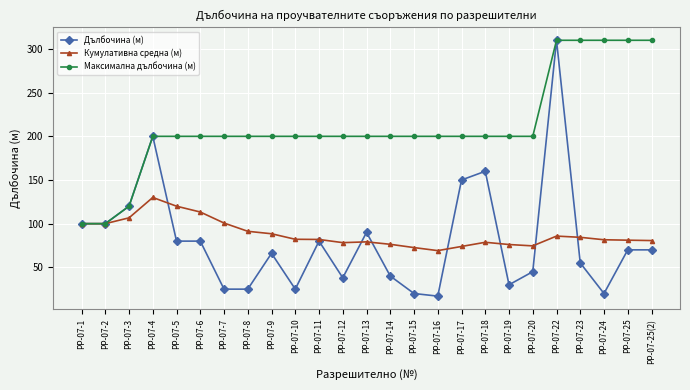

What is the difference between the Дълбочина (м) values at РР-07-12 and РР-07-18?

122.0